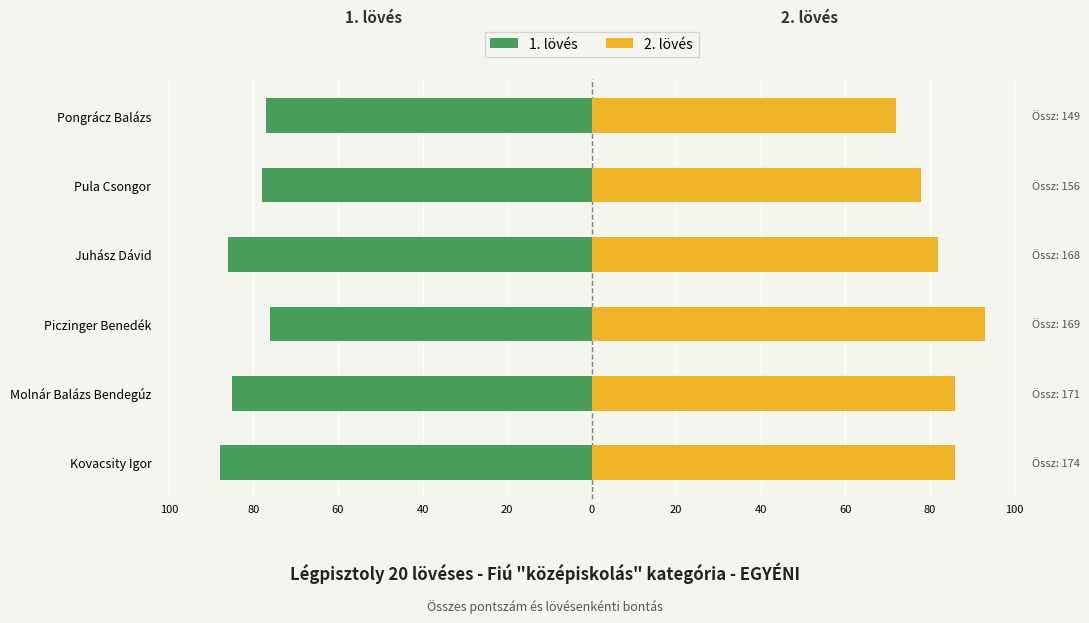

How many 2. lövés values are between 78 and 86?

4